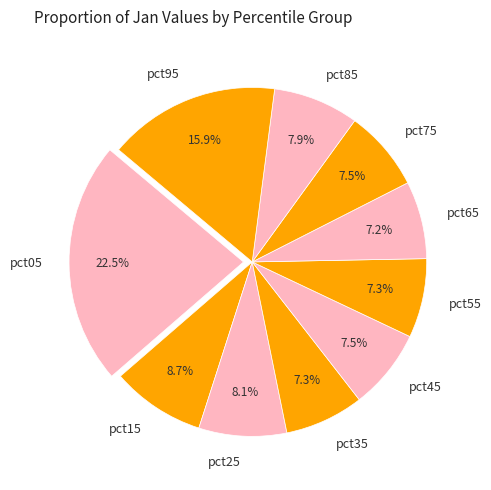

Is there a majority slice in this chart?

No